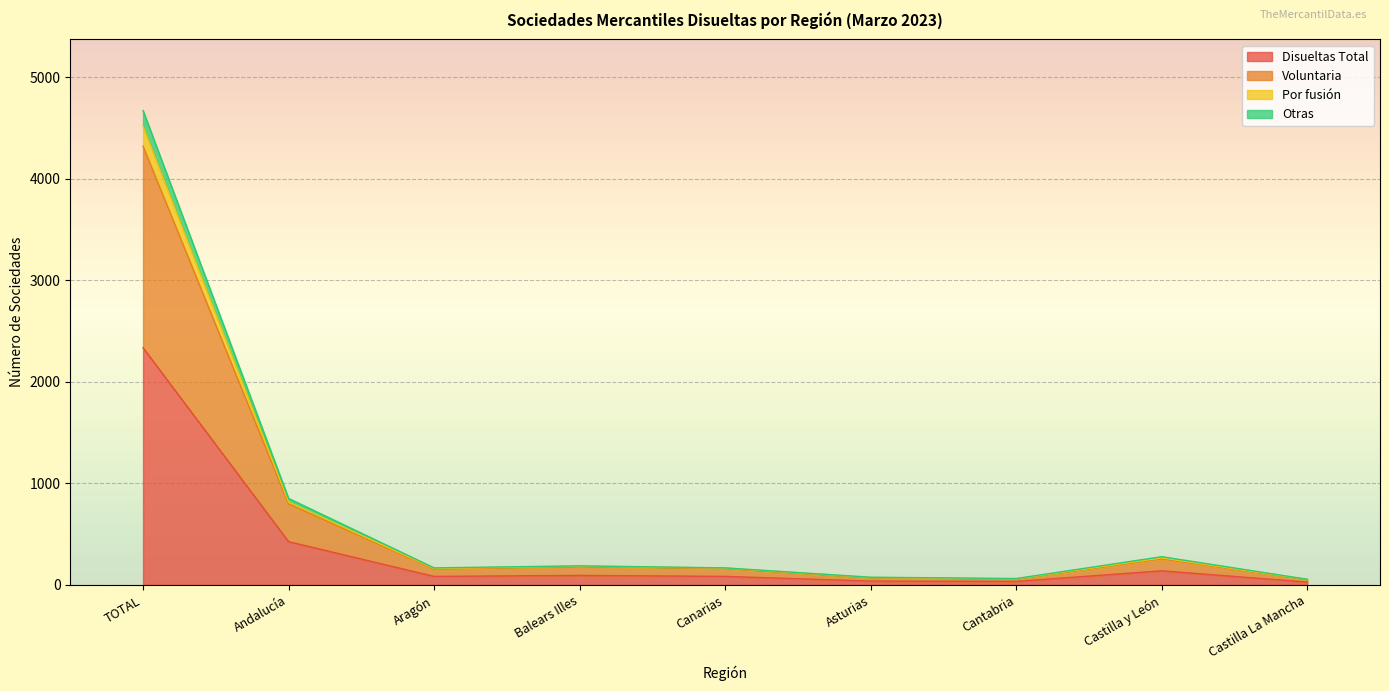

What is the value of the Otras point at the 6th from the left?

76